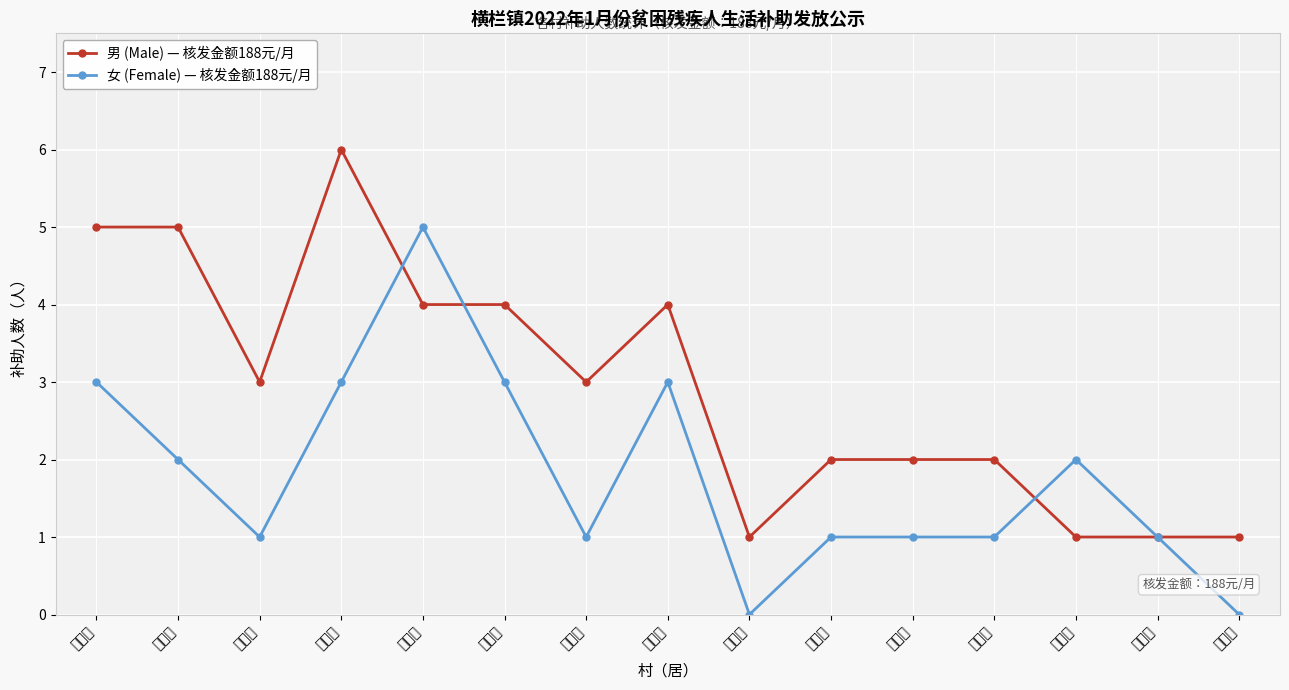

Rank the series by their maximum value, from lowest to highest.

女 (Female) — 核发金额188元/月, 男 (Male) — 核发金额188元/月